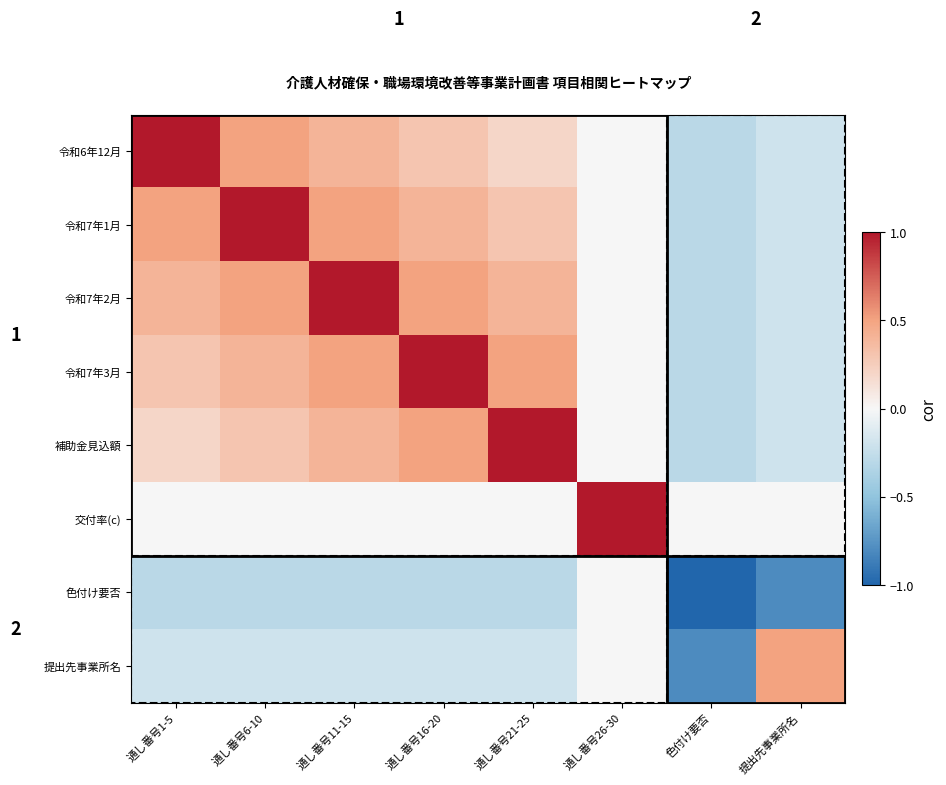

Rank the series by their maximum value, from highest to lowest.

令和6年12月, 令和7年1月, 令和7年2月, 令和7年3月, 補助金見込額, 交付率(c), 提出先事業所名, 色付け要否